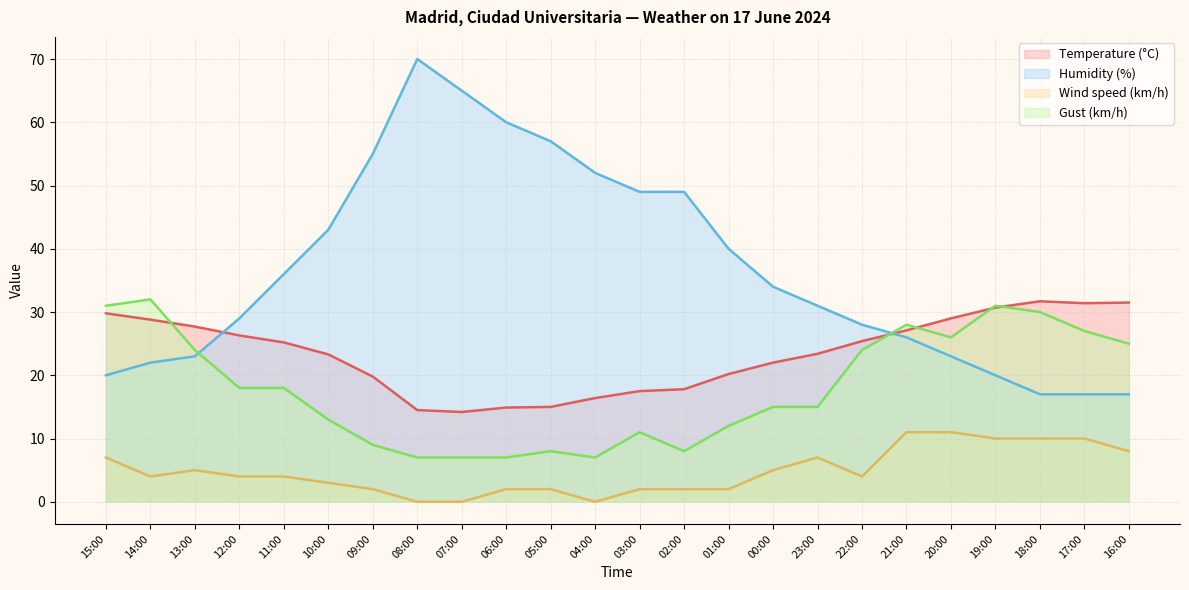

Where is the first local maximum for Humidity (%)?

08:00